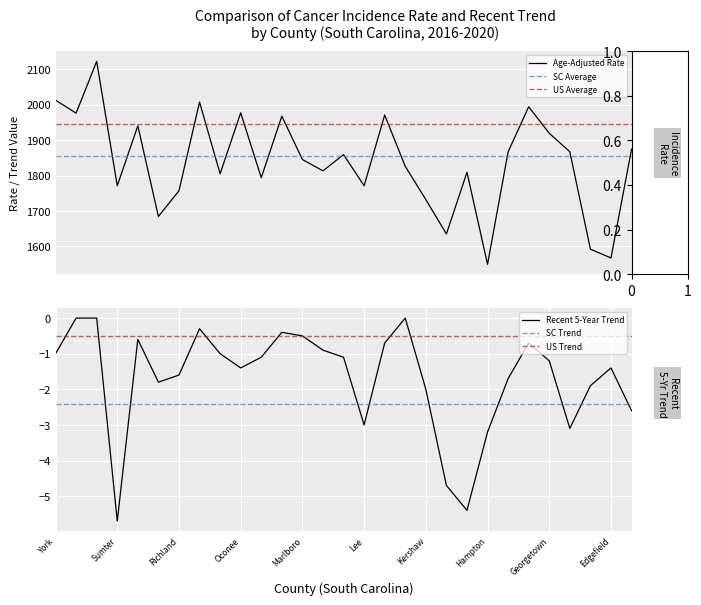

Which series has the widest spread of values?

age_adjusted_rate